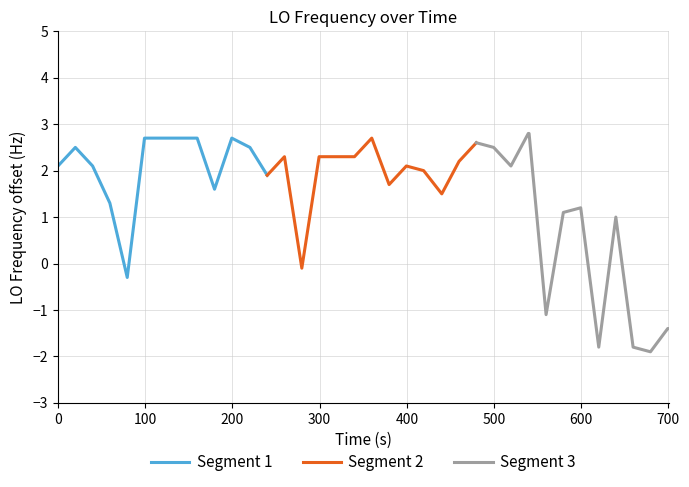

How many values in the Segment 3 series are below 1?

6